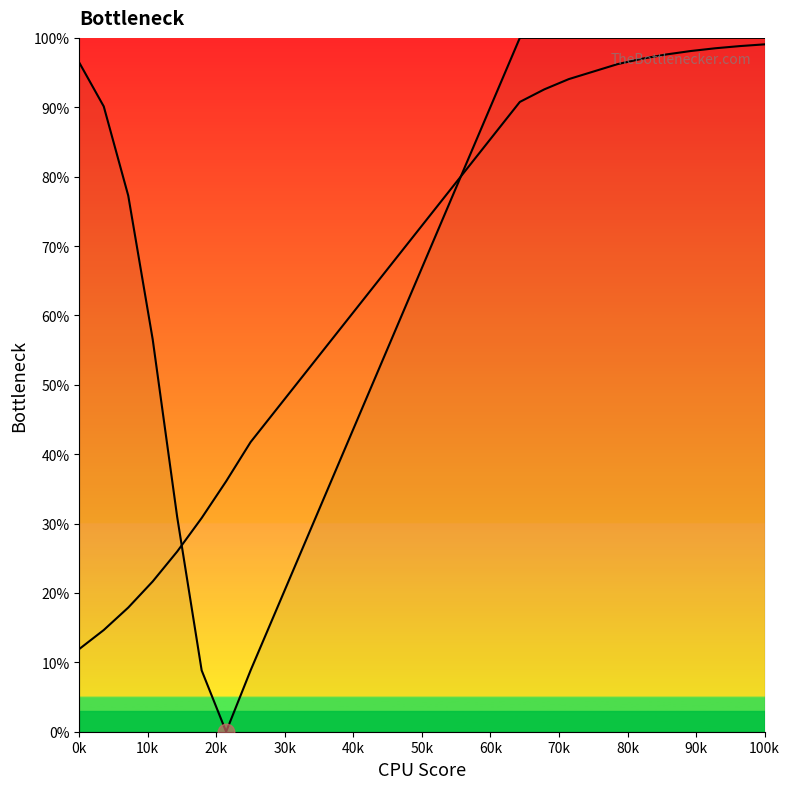

How many lines are shown in the chart?

2